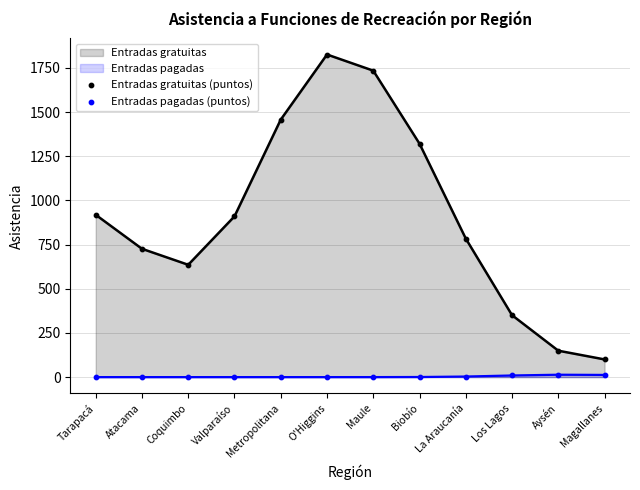

Which series has the widest spread of Y values?

Entradas gratuitas (puntos)